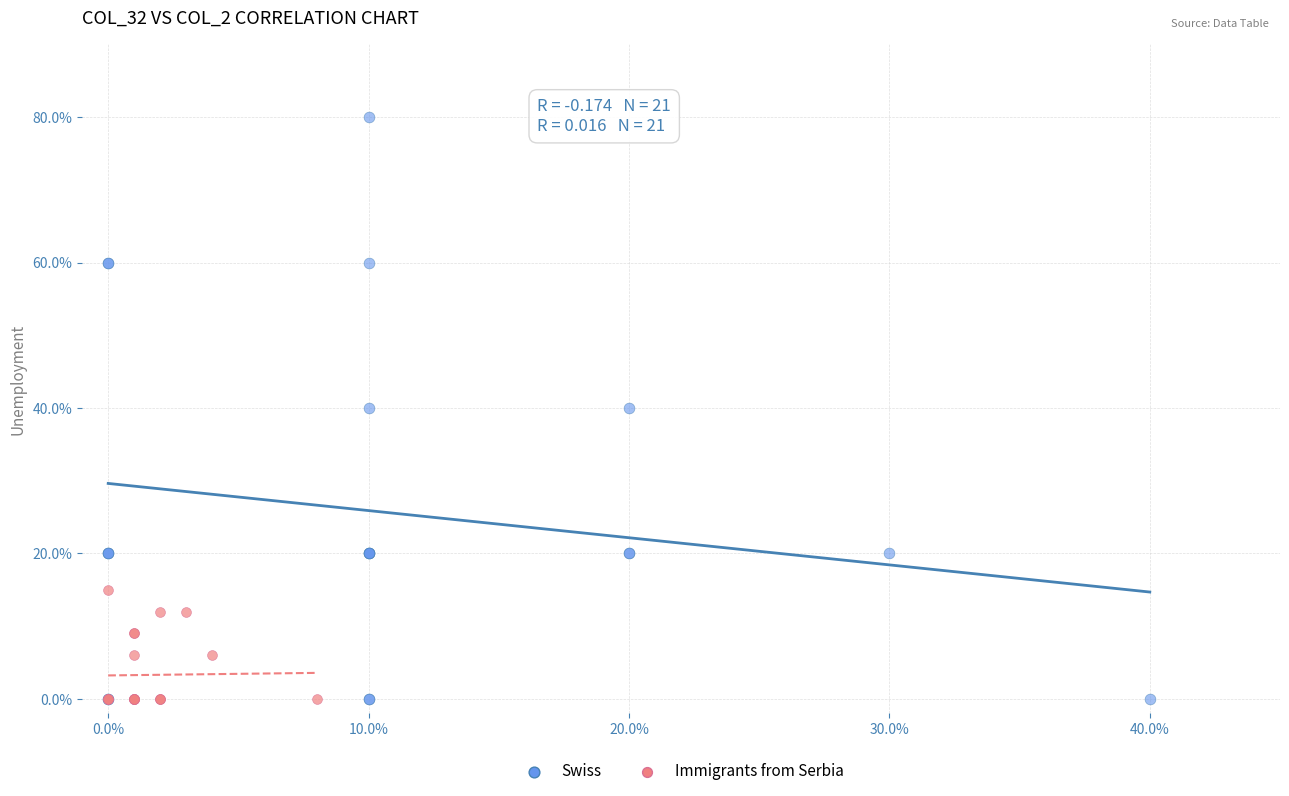

What are all the series names shown in the legend?

Swiss, Immigrants from Serbia